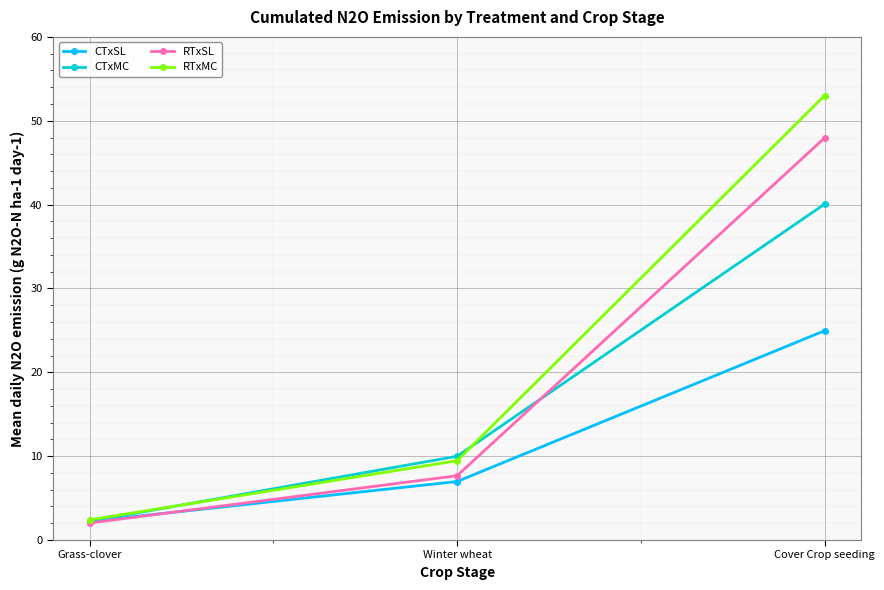

Reading left to right, list all the values displayed in this chart.

CTxSL: 2.2	7.0	25.0
CTxMC: 2.2	10.0	40.1
RTxSL: 2.0	7.7	48.0
RTxMC: 2.4	9.5	53.0